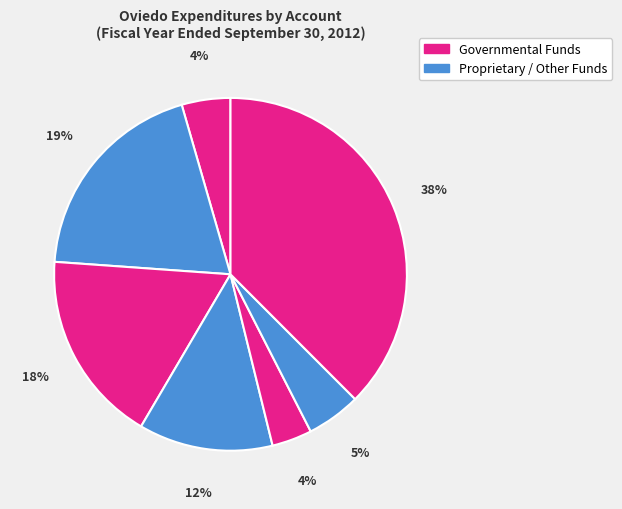

How many slices are in this pie chart?

7